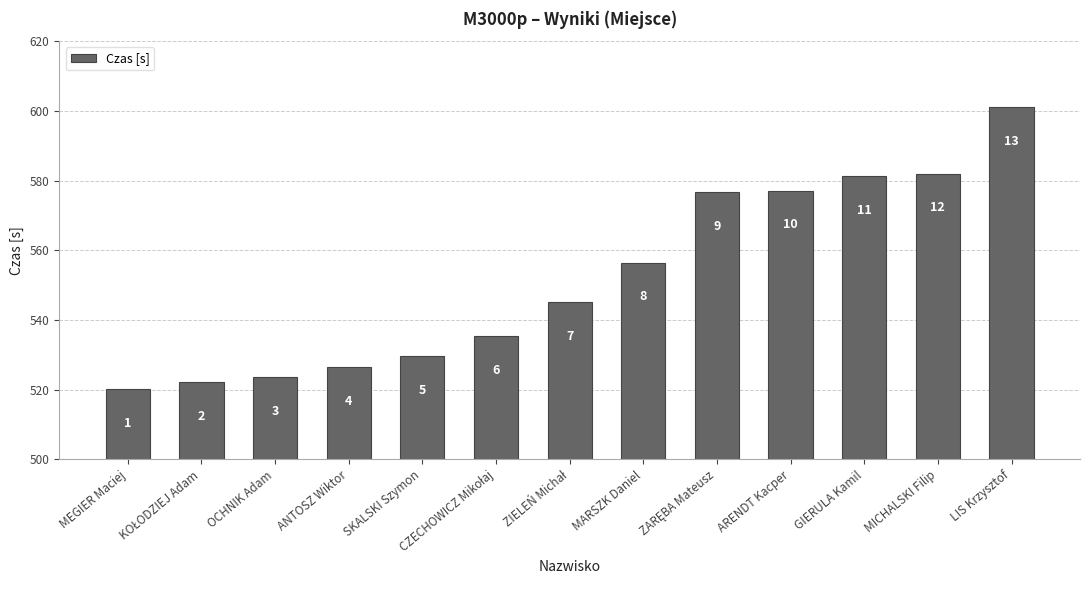

What is the average value?

552.1